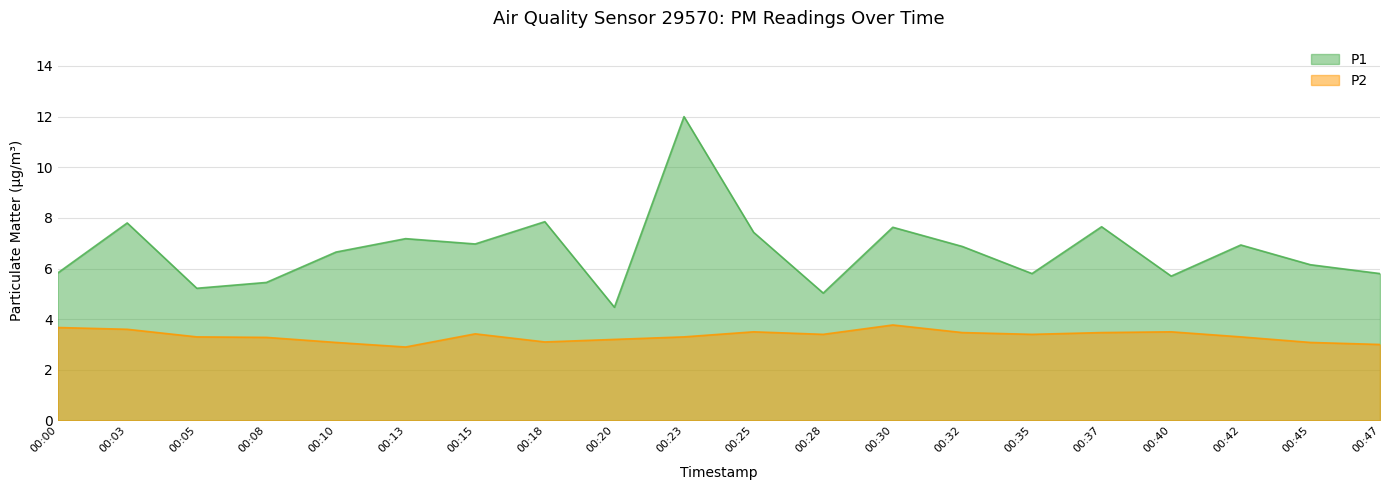

True or false: P1 and P2 intersect in this chart.

False